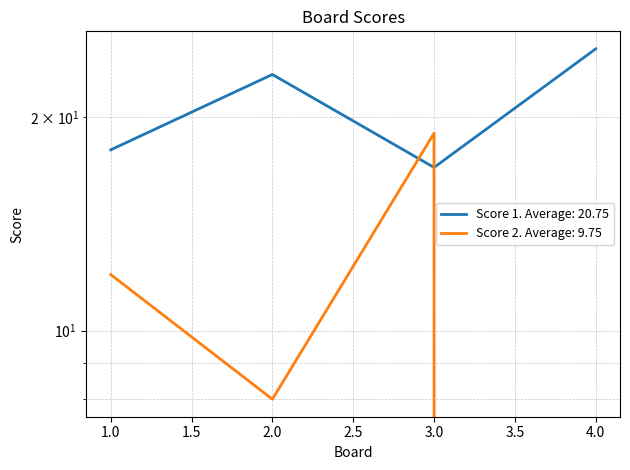

In Score 2, how many points are higher than both neighbors (excluding endpoints)?

1